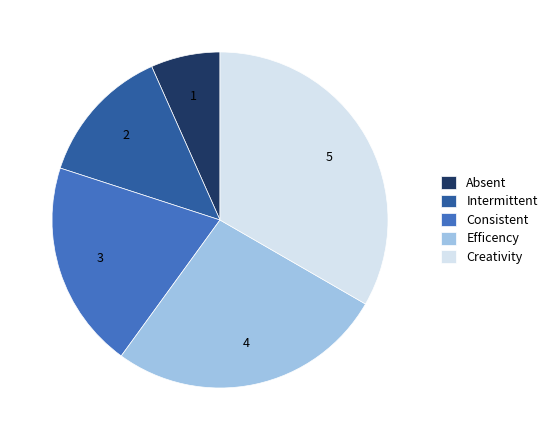

Does any single category account for the majority?

No